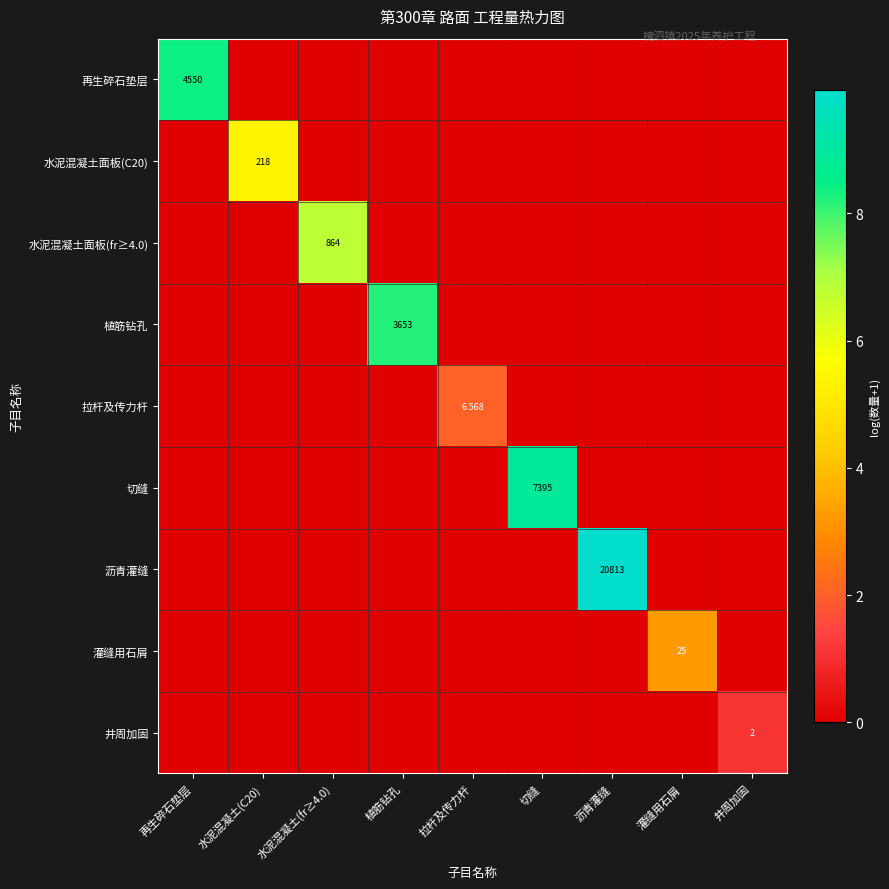

What is the average value of the 水泥混凝土面板(C20) series?

0.6